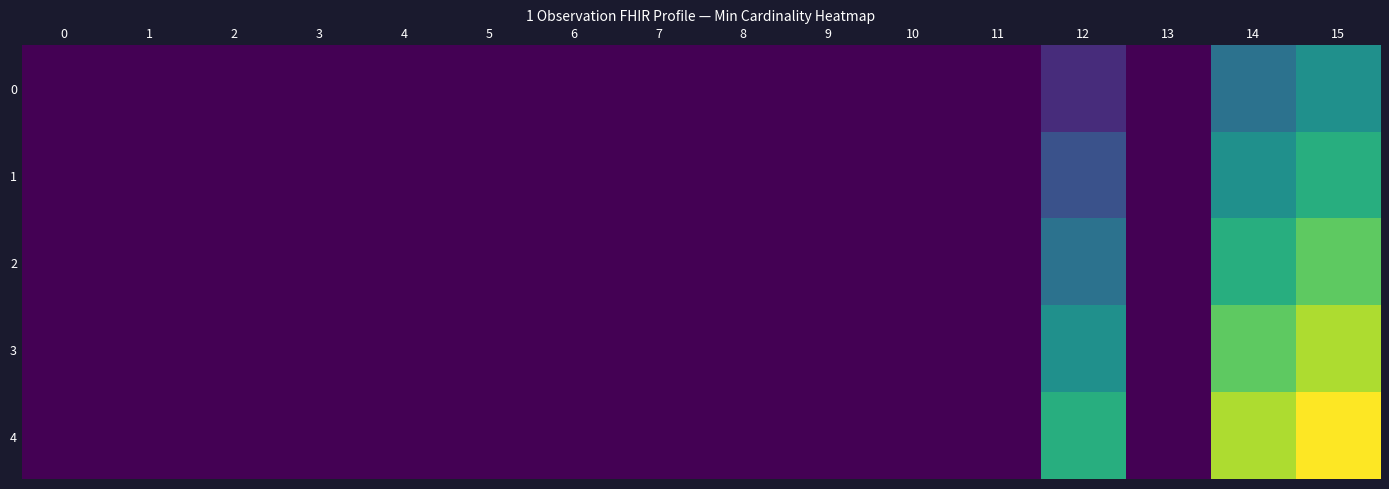

How many distinct data groups are displayed?

5